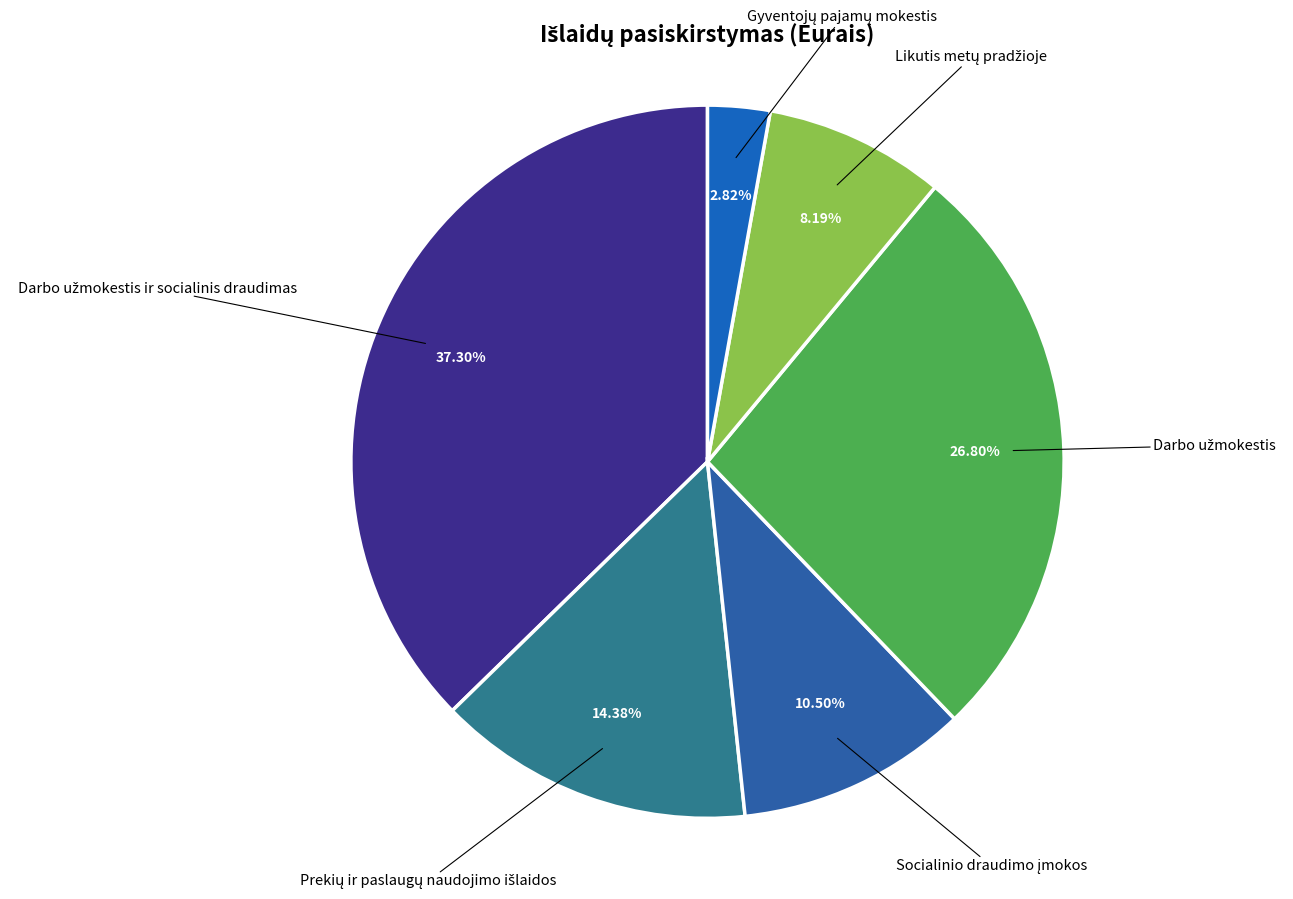

Does any single category account for the majority?

No